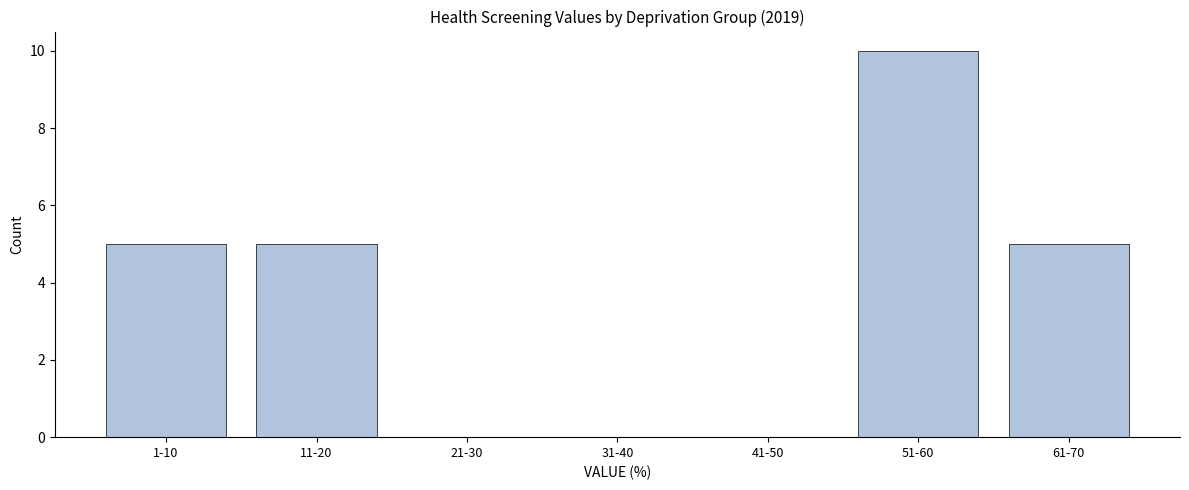

Reading left to right, transcribe all the data shown in this chart.

1-10=5	11-20=5	21-30=0	31-40=0	41-50=0	51-60=10	61-70=5